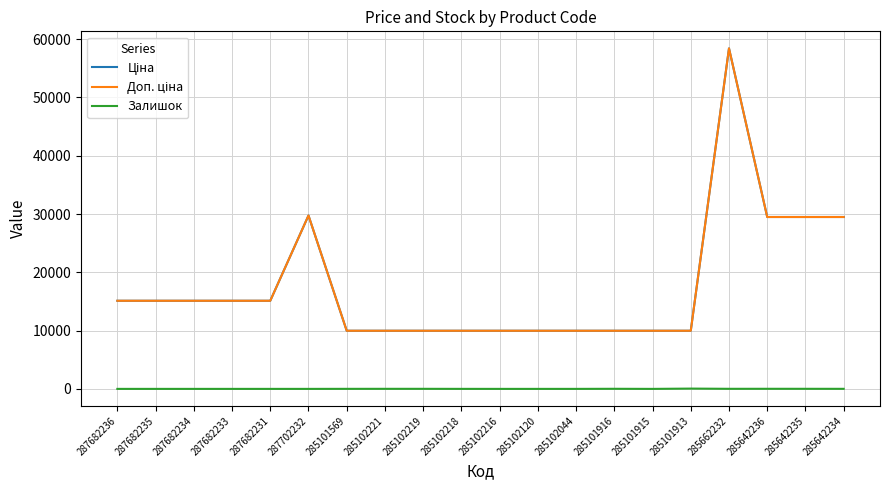

Is it true that Залишок equals 17.7 at 285102219?

False